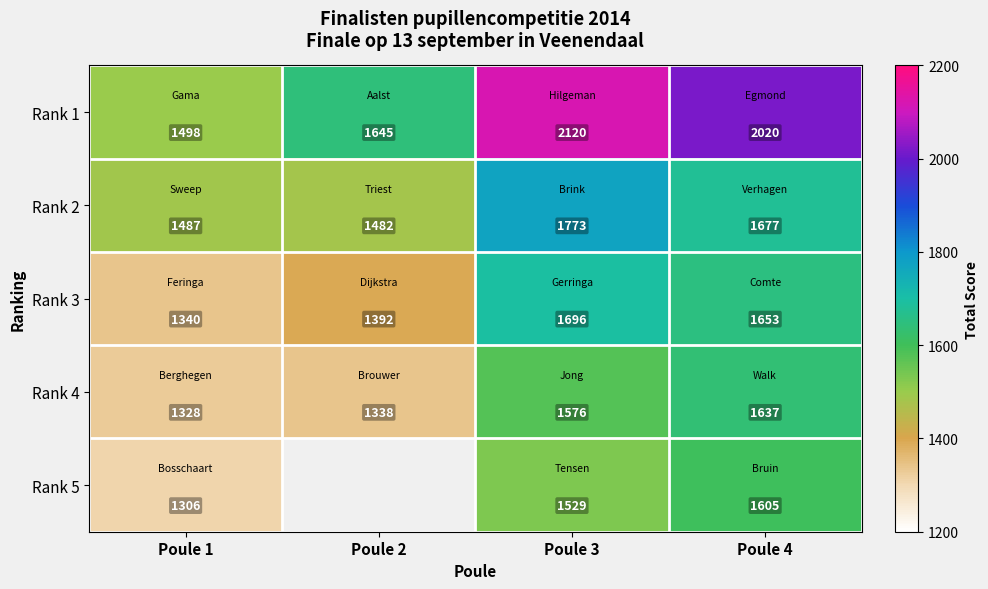

What is the sum of all Rank 1 values?

7283